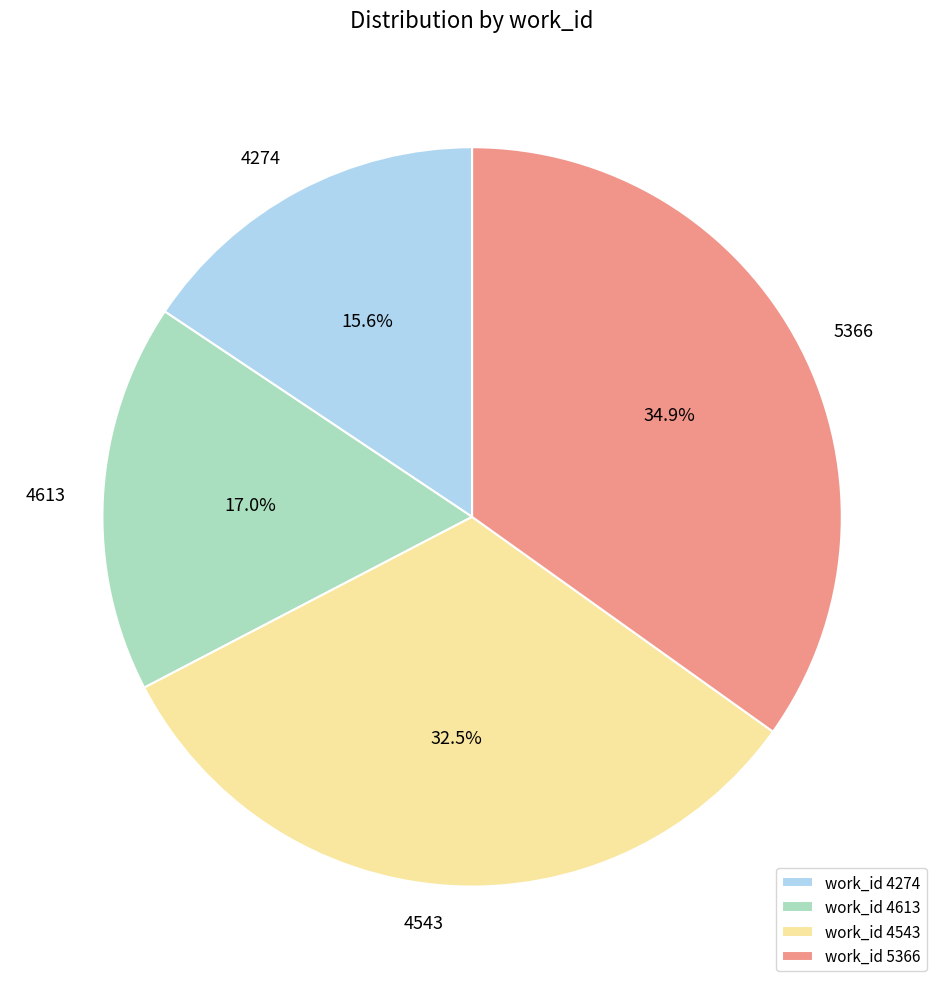

Which category has the smallest portion of the pie?

work_id 4274